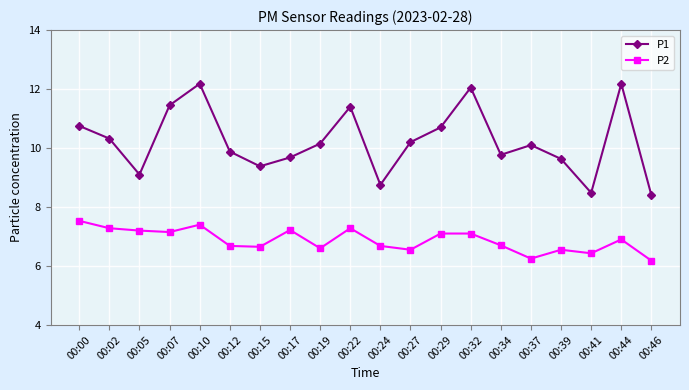

List the series in order of their overall mean, lowest first.

P2, P1